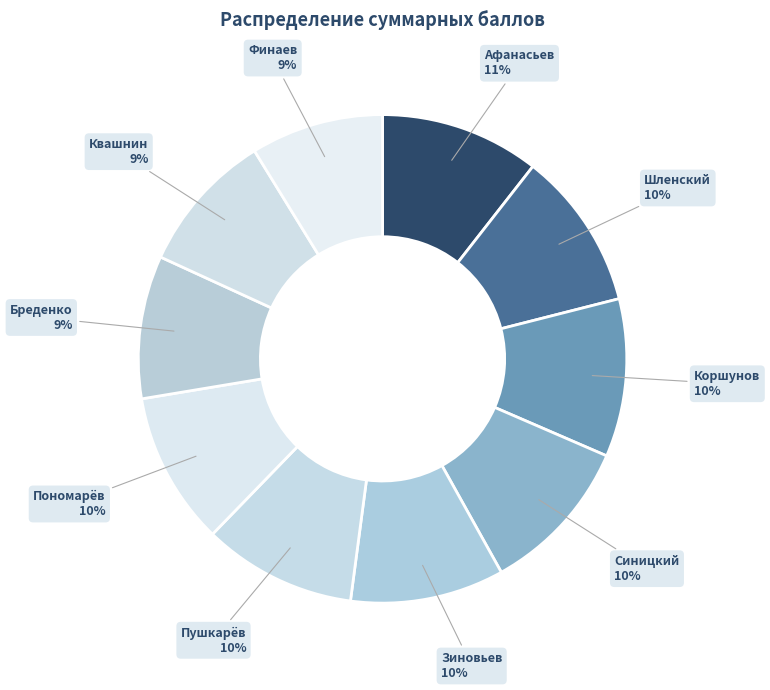

Count the number of slices in the pie.

10